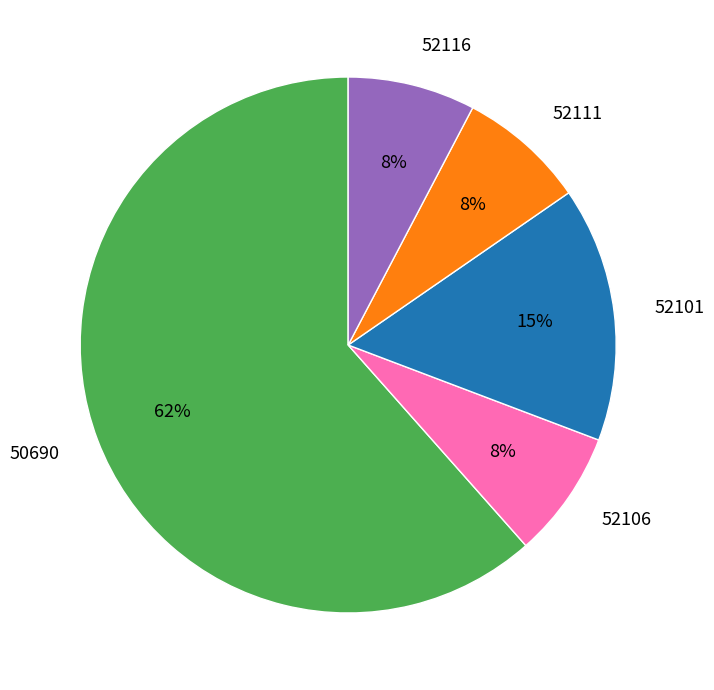

Is there a majority slice in this chart?

Yes